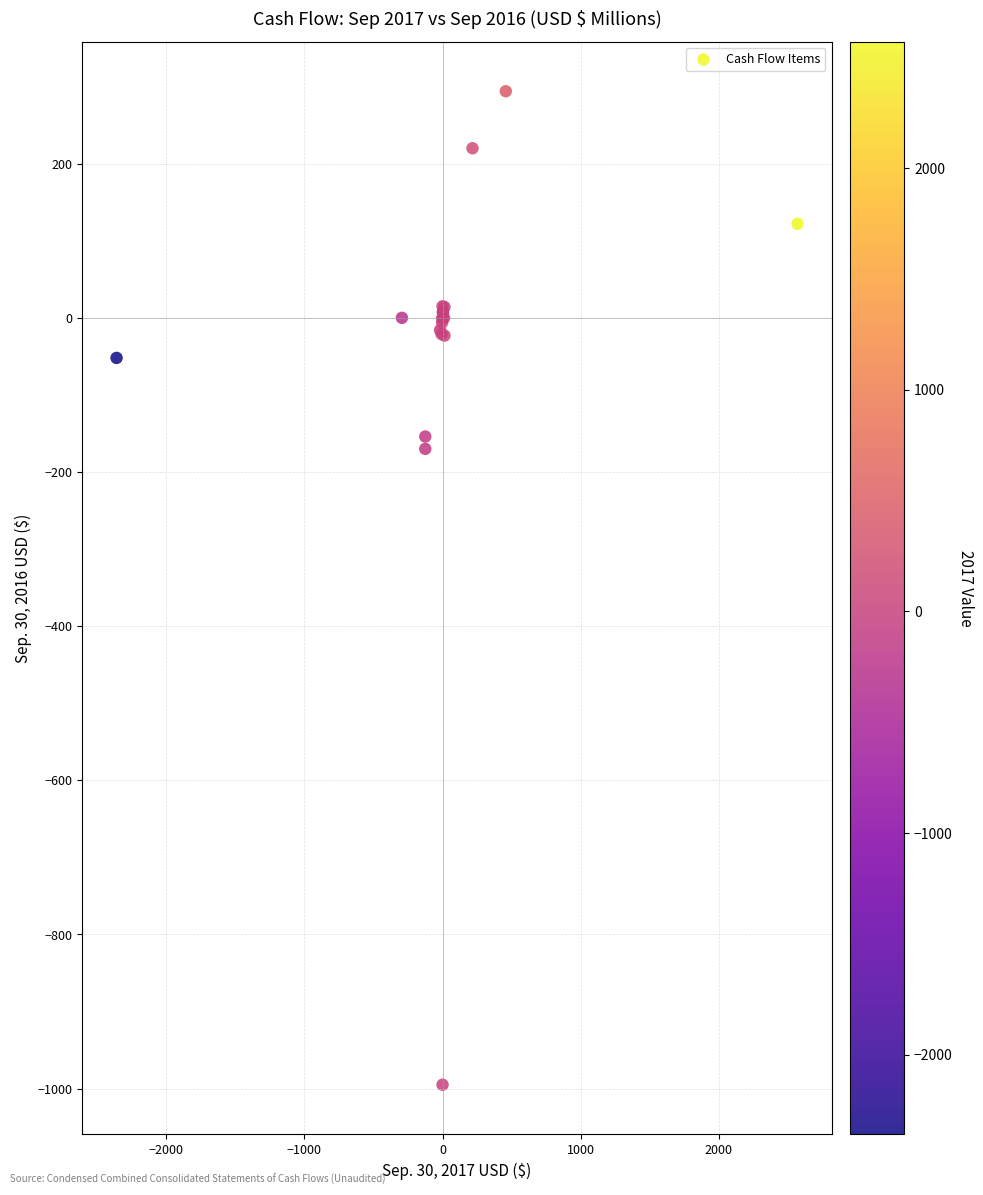

What Y value in the scatter plot is closest to -350?

-170